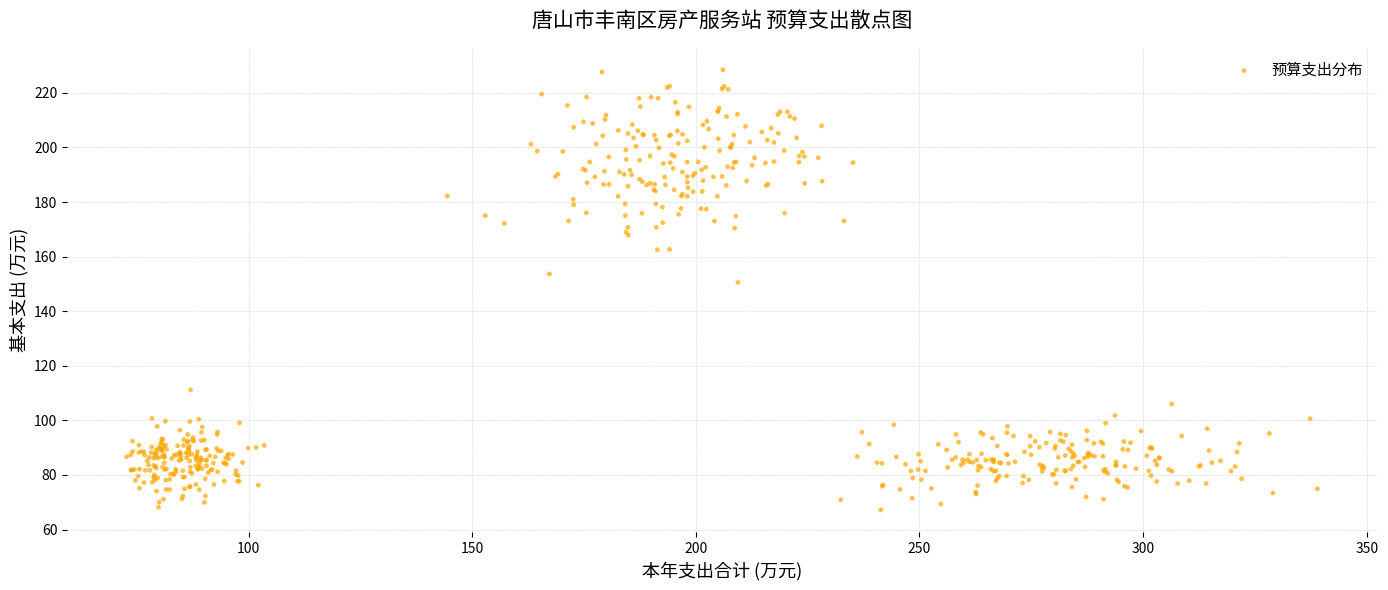

What is the range of X values (max minus min)?

266.2